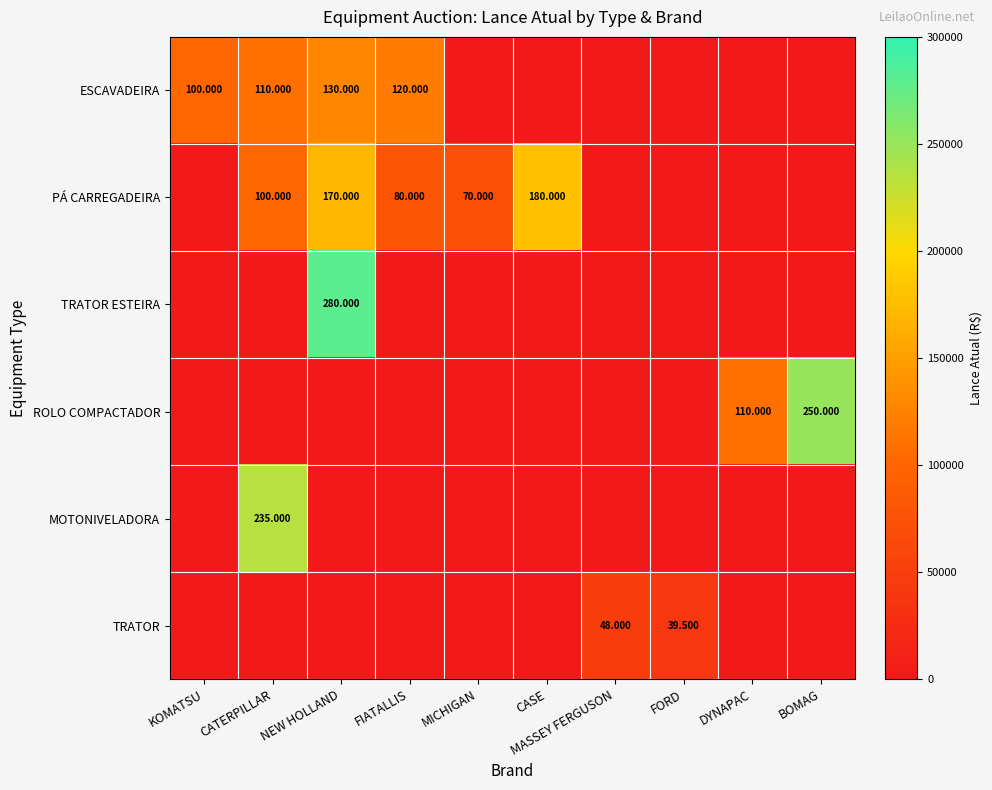

Is it true that PÁ CARREGADEIRA equals 281145 at NEW HOLLAND?

False